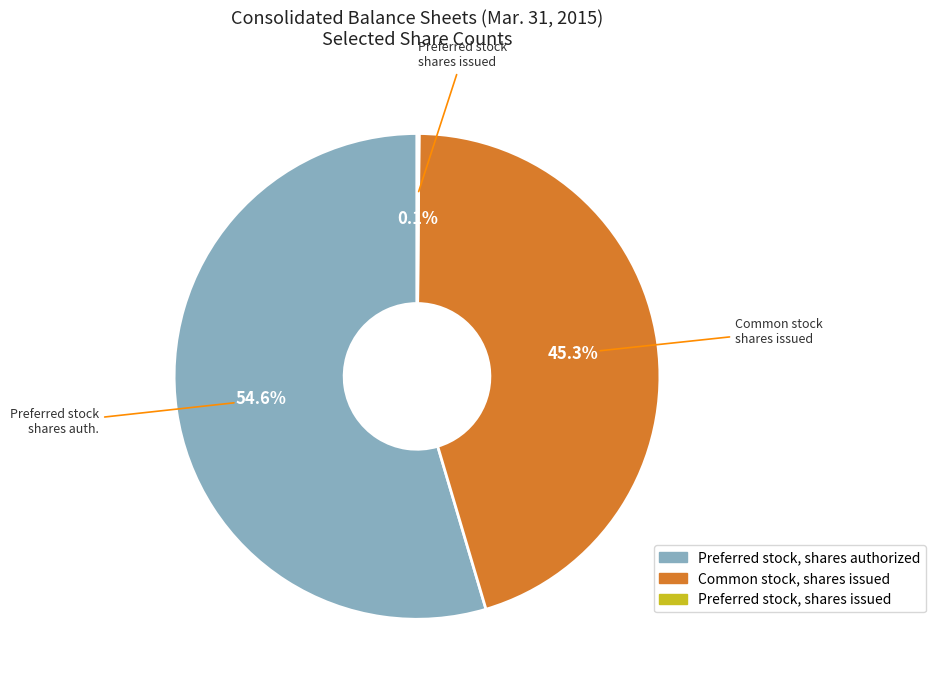

Which slice is the largest?

Preferred stock, shares authorized